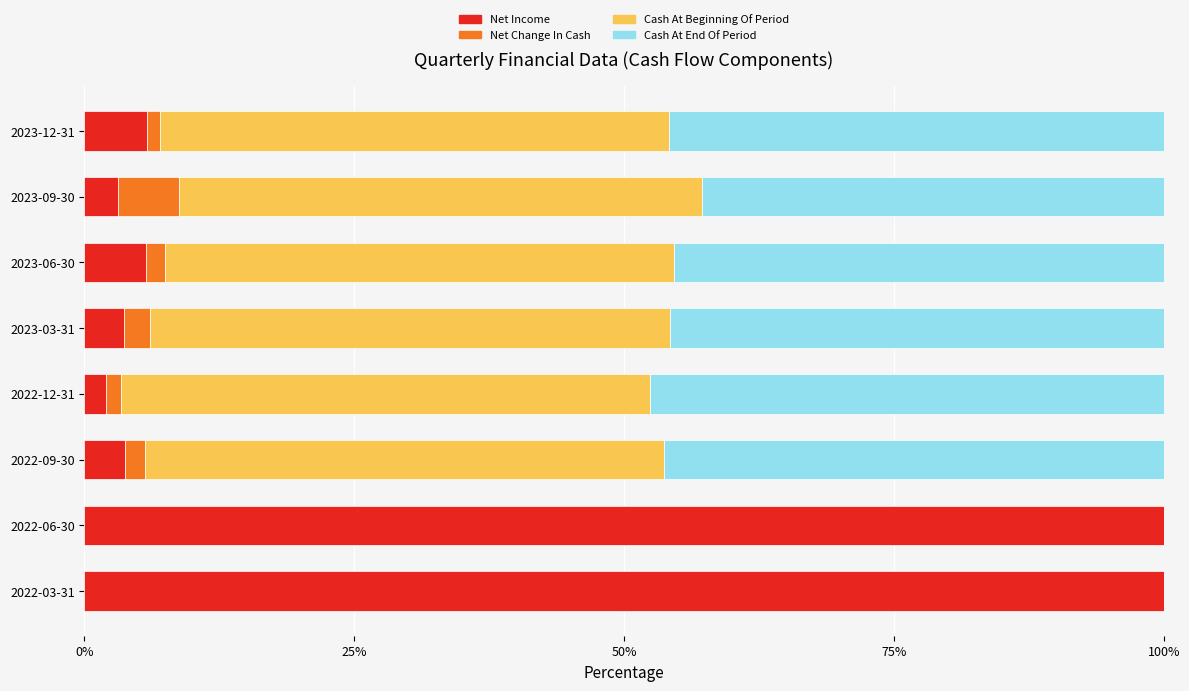

True or false: Net Income has a value of 5.7 at 2023-06-30.

True